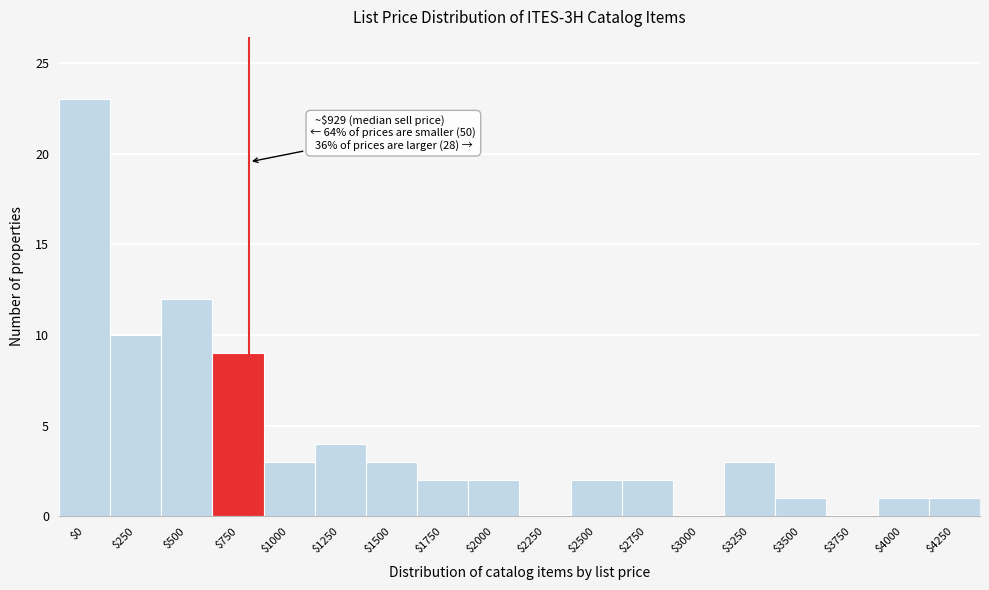

True or false: the data shows 2 at $3500.

False